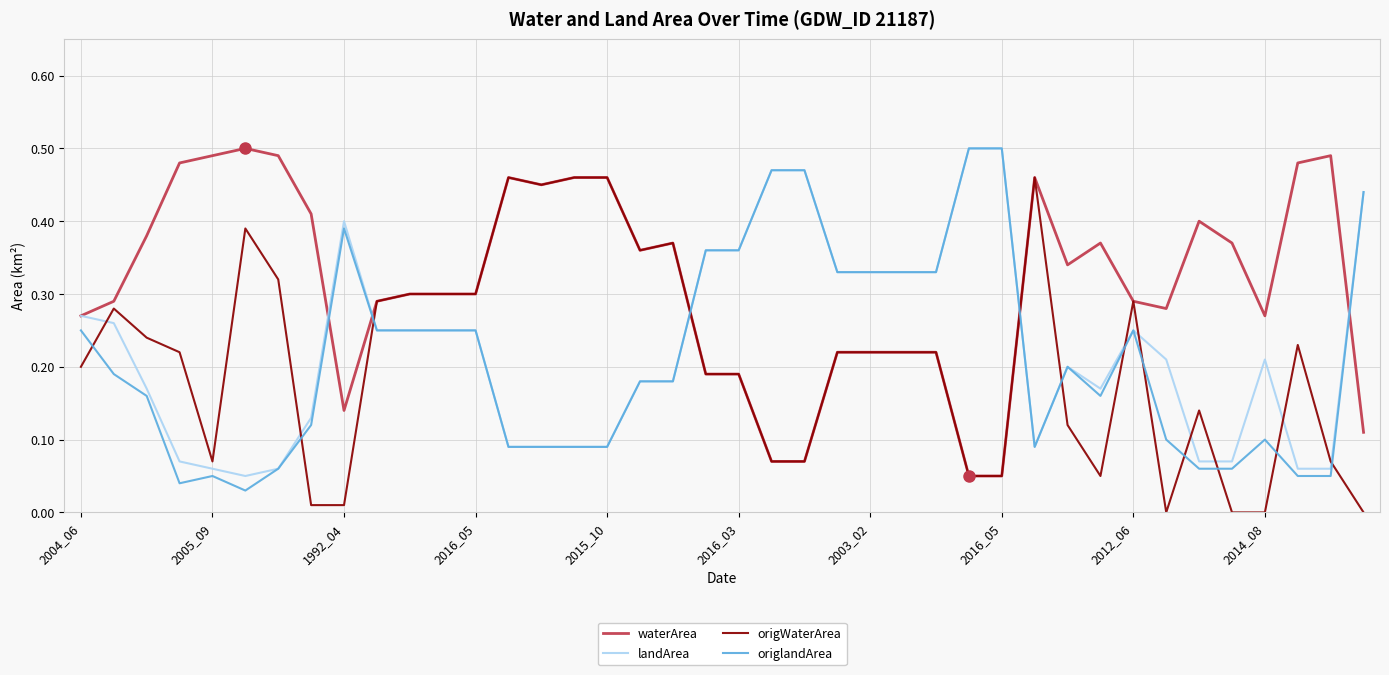

Which series has the largest total across all categories?

waterArea